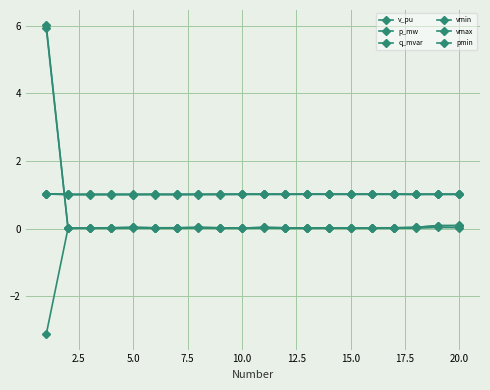

How many interior local valleys does the vmax series have?

4